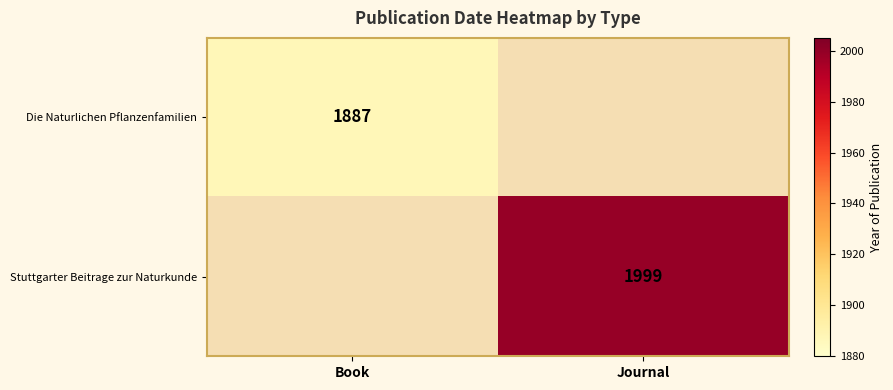

The value of Die Naturlichen Pflanzenfamilien at Book is 1887. True or false?

True